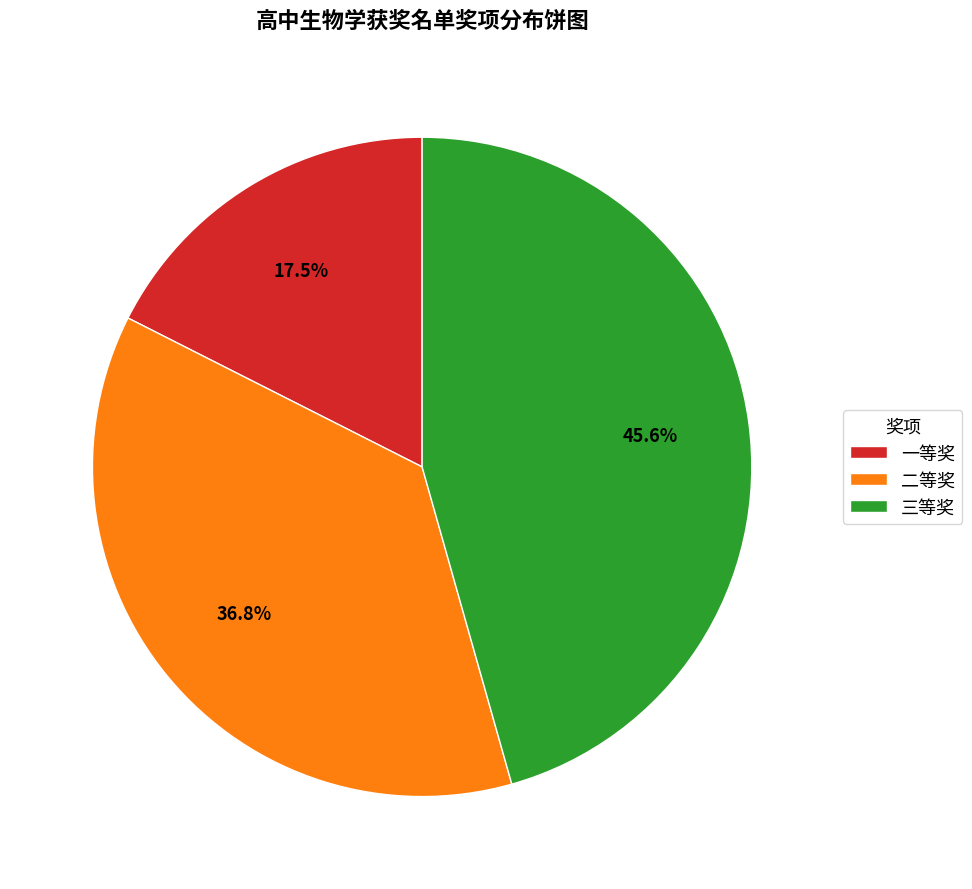

To the nearest percent, what percentage of the pie is 三等奖?

46%